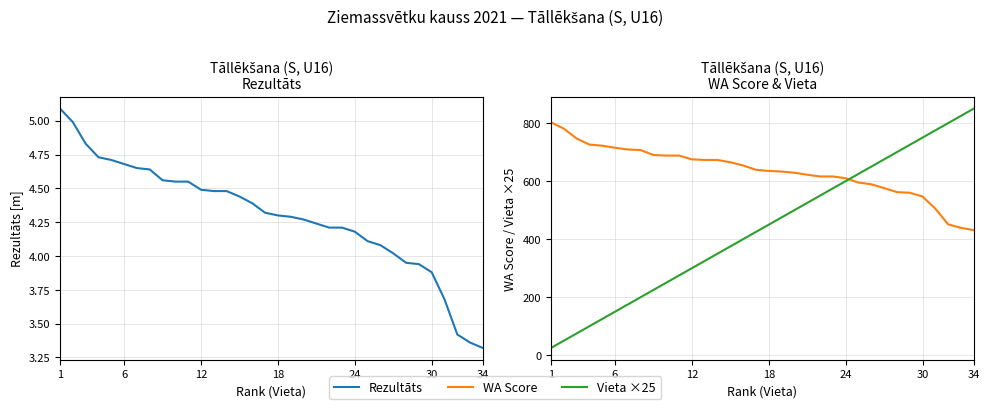

Rank the series at 18 from highest to lowest value.

WA Score, Vieta ×25, Rezultāts